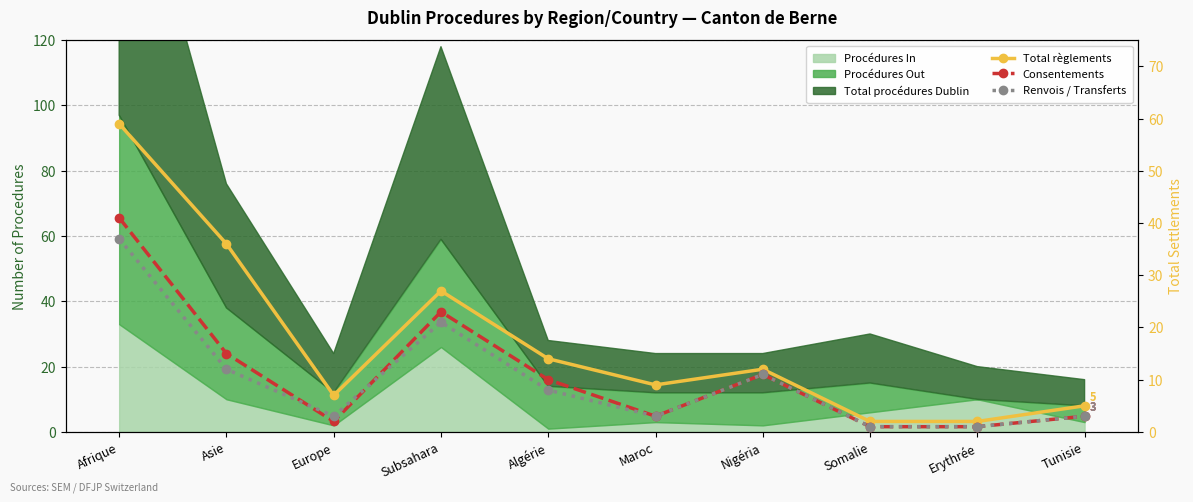

At which label is Total règlements closest to 30?

Subsahara